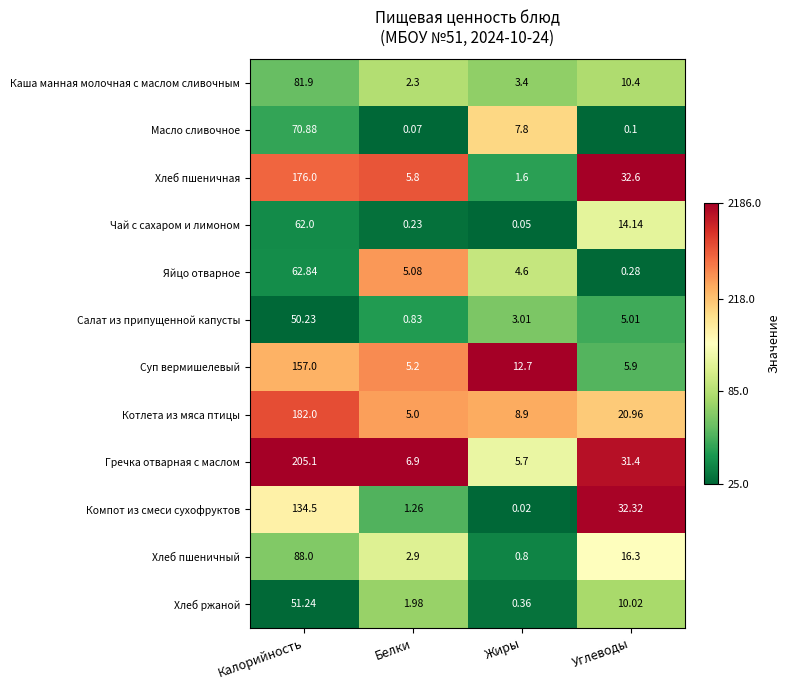

List the series in order of their peak value, lowest first.

Салат из припущенной капусты, Хлеб ржаной, Чай с сахаром и лимоном, Яйцо отварное, Масло сливочное, Каша манная молочная с маслом сливочным, Хлеб пшеничный, Компот из смеси сухофруктов, Суп вермишелевый, Хлеб пшеничная, Котлета из мяса птицы, Гречка отварная с маслом